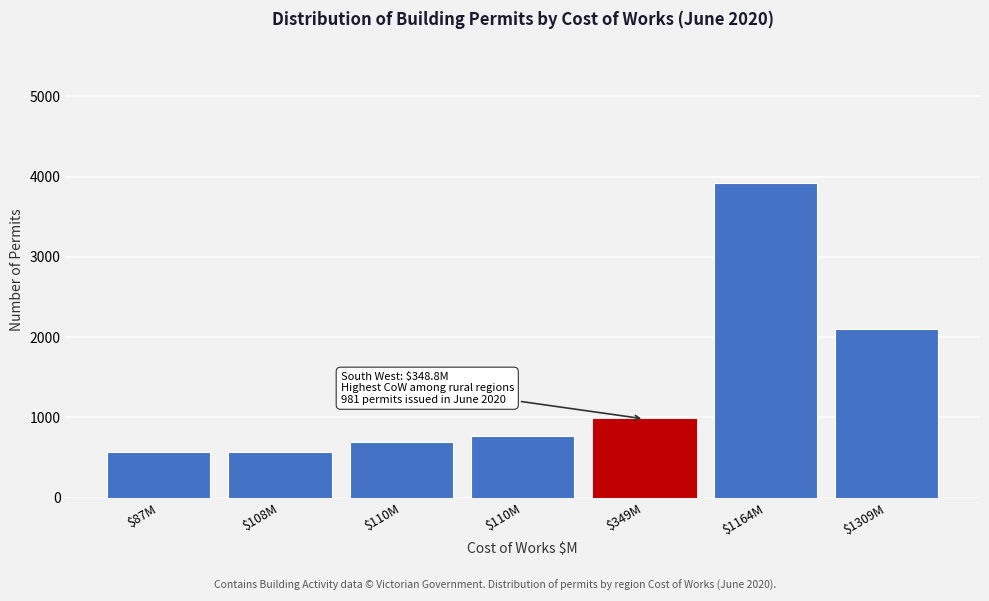

How many values are below 769?

3